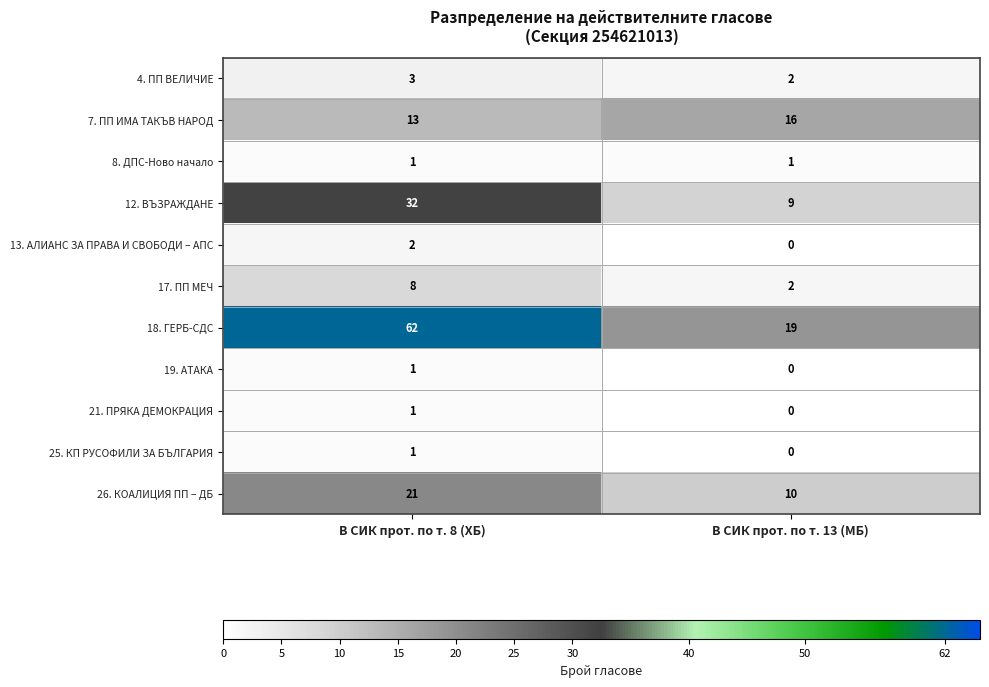

Reading right to left, list all the values displayed in this chart.

4. ПП ВЕЛИЧИЕ: В СИК прот. по т. 13 (МБ)=2	В СИК прот. по т. 8 (ХБ)=3
7. ПП ИМА ТАКЪВ НАРОД: В СИК прот. по т. 13 (МБ)=16	В СИК прот. по т. 8 (ХБ)=13
8. ДПС-Ново начало: В СИК прот. по т. 13 (МБ)=1	В СИК прот. по т. 8 (ХБ)=1
12. ВЪЗРАЖДАНЕ: В СИК прот. по т. 13 (МБ)=9	В СИК прот. по т. 8 (ХБ)=32
13. АЛИАНС ЗА ПРАВА И СВОБОДИ – АПС: В СИК прот. по т. 13 (МБ)=0	В СИК прот. по т. 8 (ХБ)=2
17. ПП МЕЧ: В СИК прот. по т. 13 (МБ)=2	В СИК прот. по т. 8 (ХБ)=8
18. ГЕРБ-СДС: В СИК прот. по т. 13 (МБ)=19	В СИК прот. по т. 8 (ХБ)=62
19. АТАКА: В СИК прот. по т. 13 (МБ)=0	В СИК прот. по т. 8 (ХБ)=1
21. ПРЯКА ДЕМОКРАЦИЯ: В СИК прот. по т. 13 (МБ)=0	В СИК прот. по т. 8 (ХБ)=1
25. КП РУСОФИЛИ ЗА БЪЛГАРИЯ: В СИК прот. по т. 13 (МБ)=0	В СИК прот. по т. 8 (ХБ)=1
26. КОАЛИЦИЯ ПП – ДБ: В СИК прот. по т. 13 (МБ)=10	В СИК прот. по т. 8 (ХБ)=21